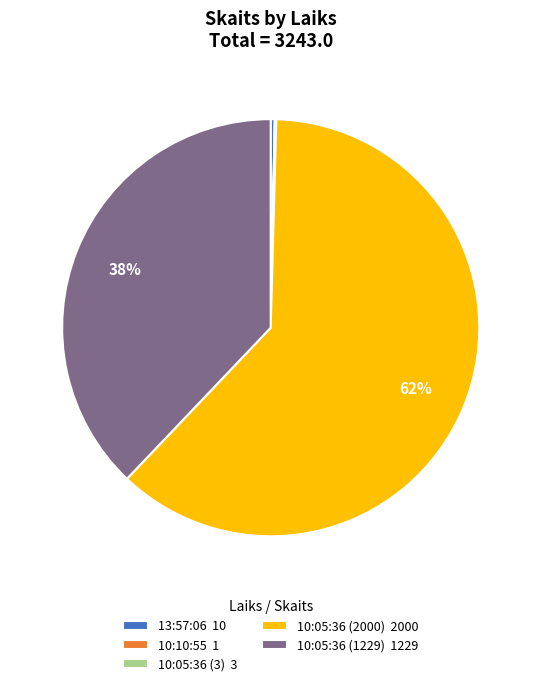

Do 13:57:06 10 and 10:05:36 (1229) 1229 together represent more than half of the pie?

No